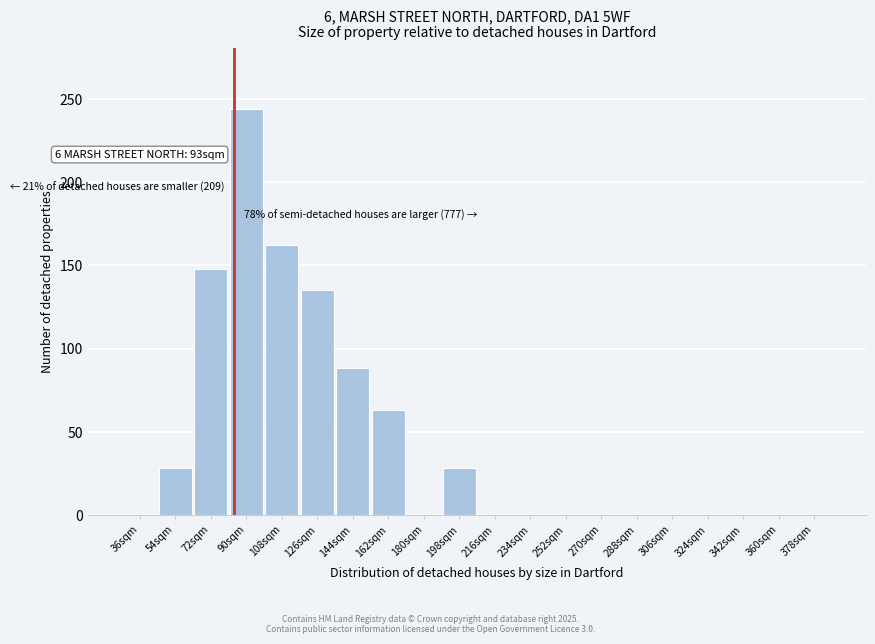

Reading right to left, list all the values displayed in this chart.

378sqm=0	360sqm=0	342sqm=0	324sqm=0	306sqm=0	288sqm=0	270sqm=0	252sqm=0	234sqm=0	216sqm=0	198sqm=28	180sqm=0	162sqm=63	144sqm=88	126sqm=135	108sqm=162	90sqm=244	72sqm=148	54sqm=28	36sqm=0